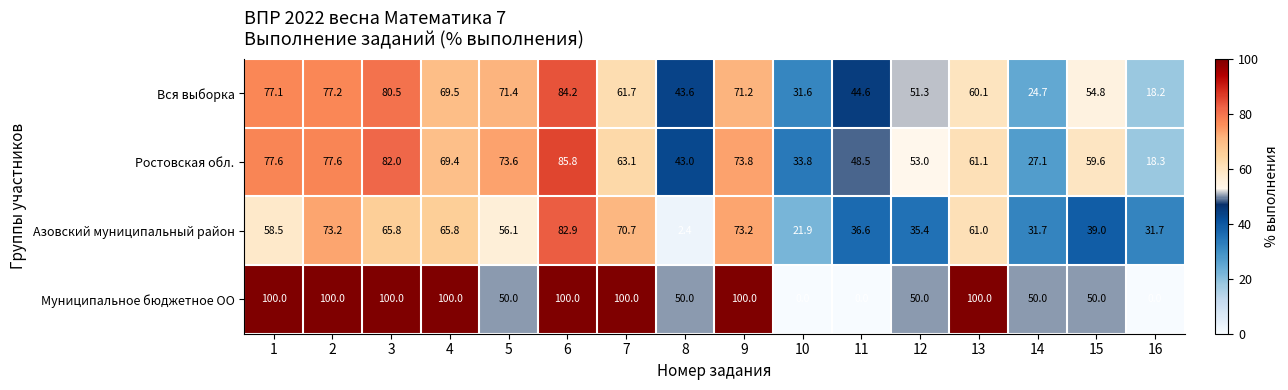

What is the minimum value for Вся выборка?

18.2